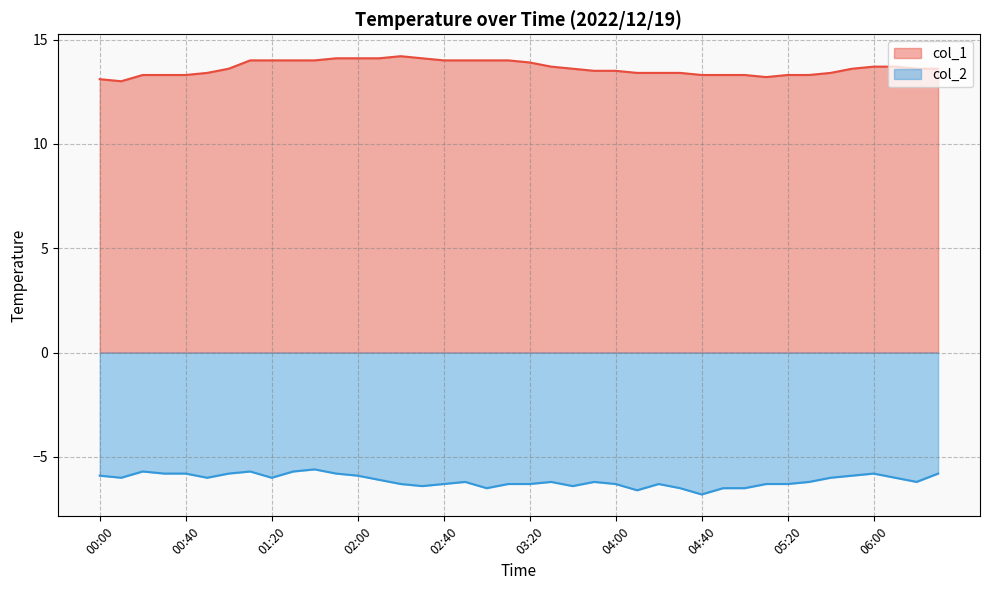

Which has a higher value, 03:20 or 03:10?

03:10